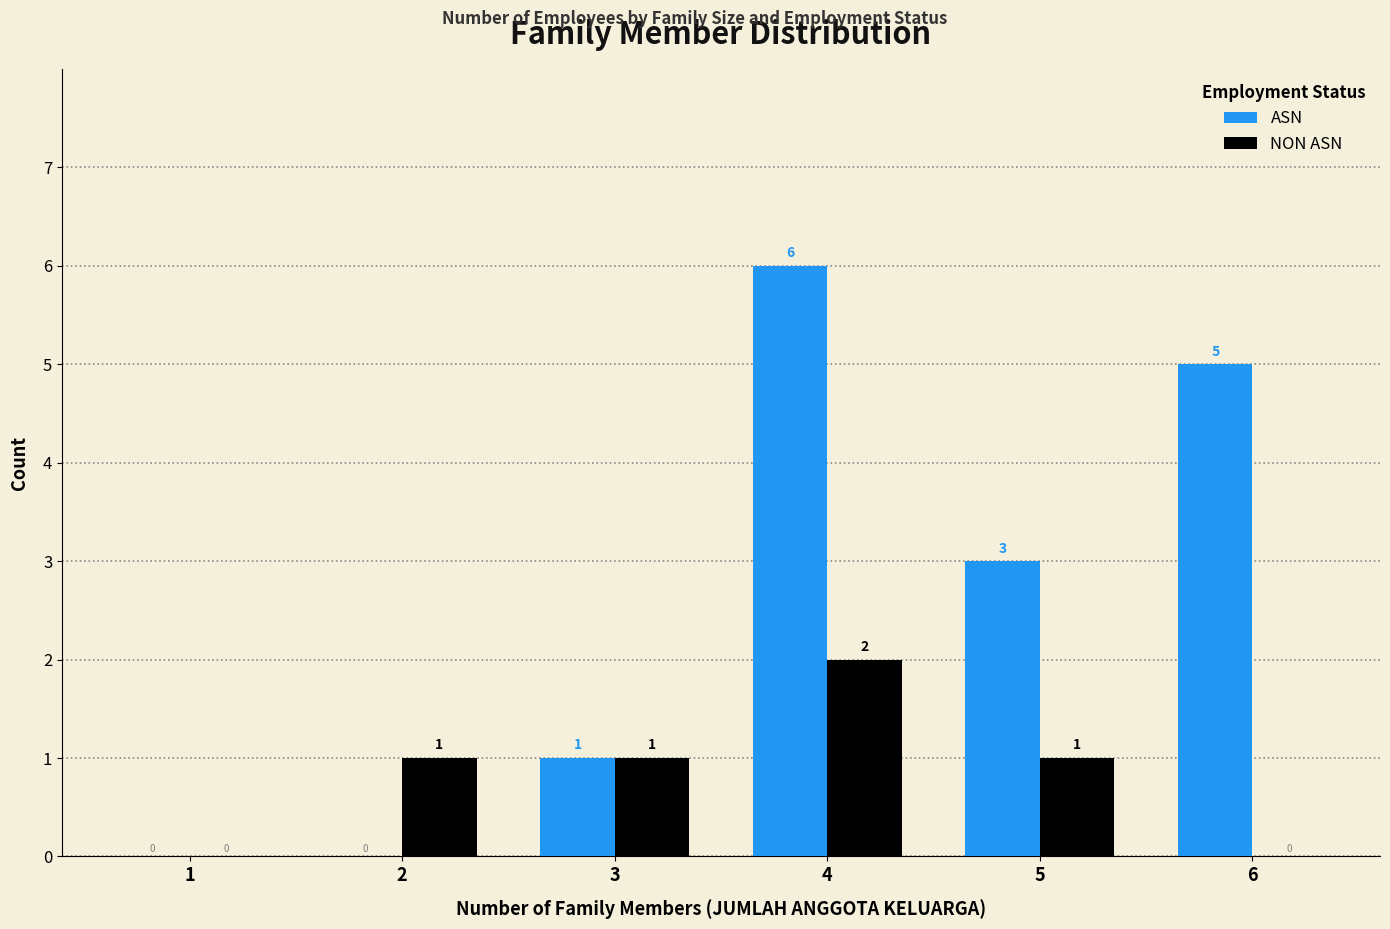

True or false: NON ASN has a value of 1 at 4.

False